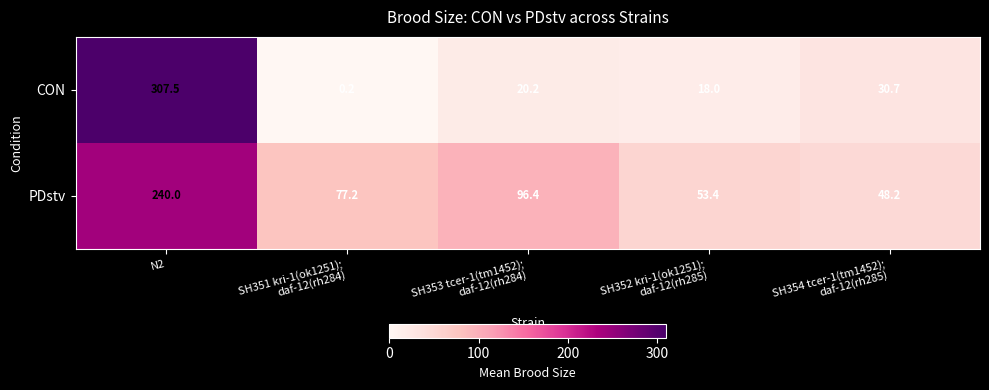

At which category is the sum across all series the highest?

N2